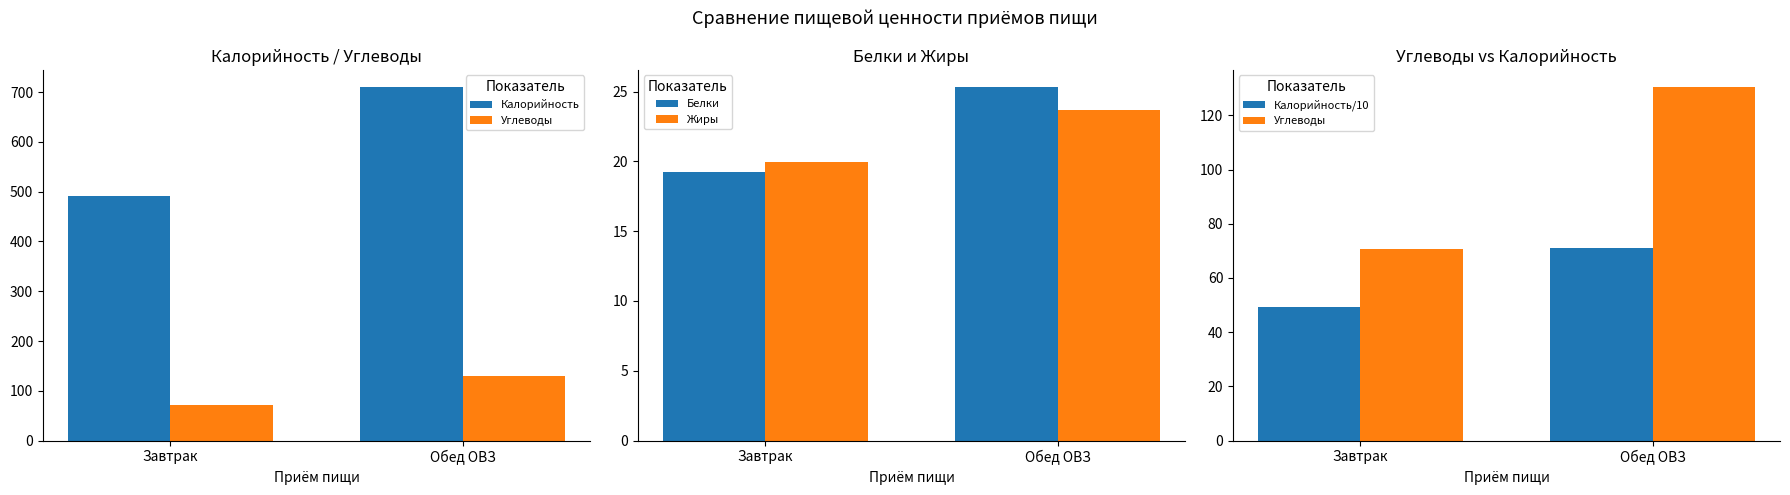

What is the average value of the Жиры series?

21.8